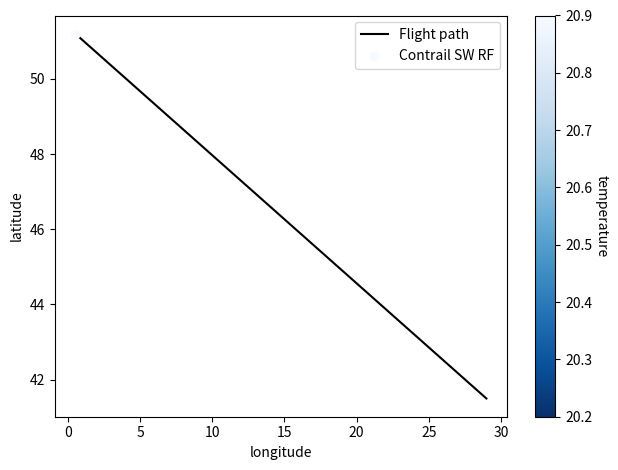

What is the smallest value displayed?

41.5